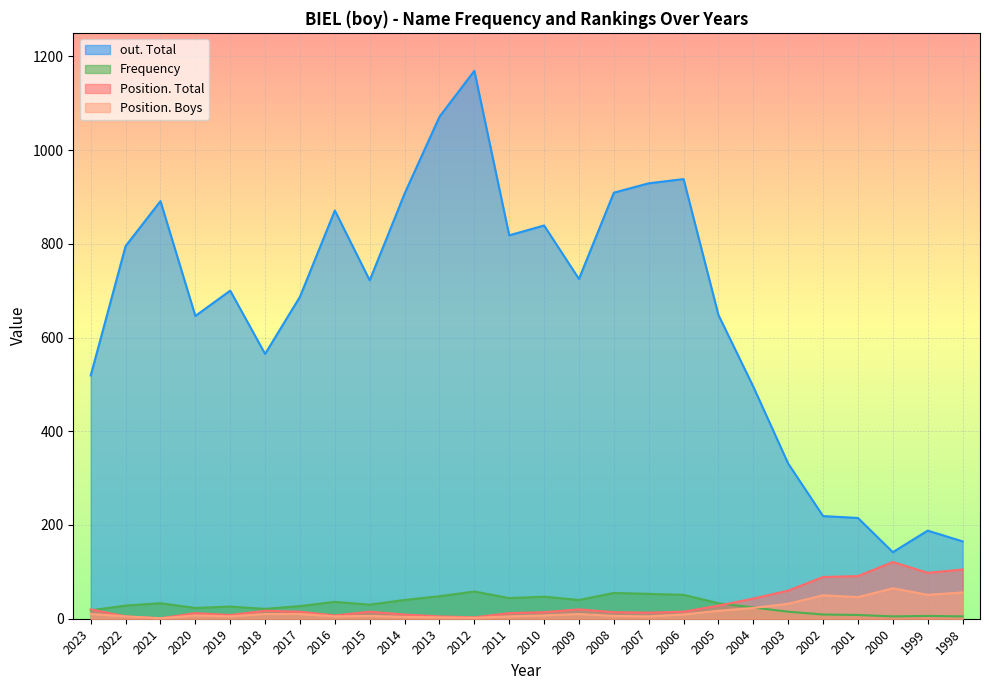

What are all the series names shown in the legend?

out. Total, Frequency, Position. Total, Position. Boys